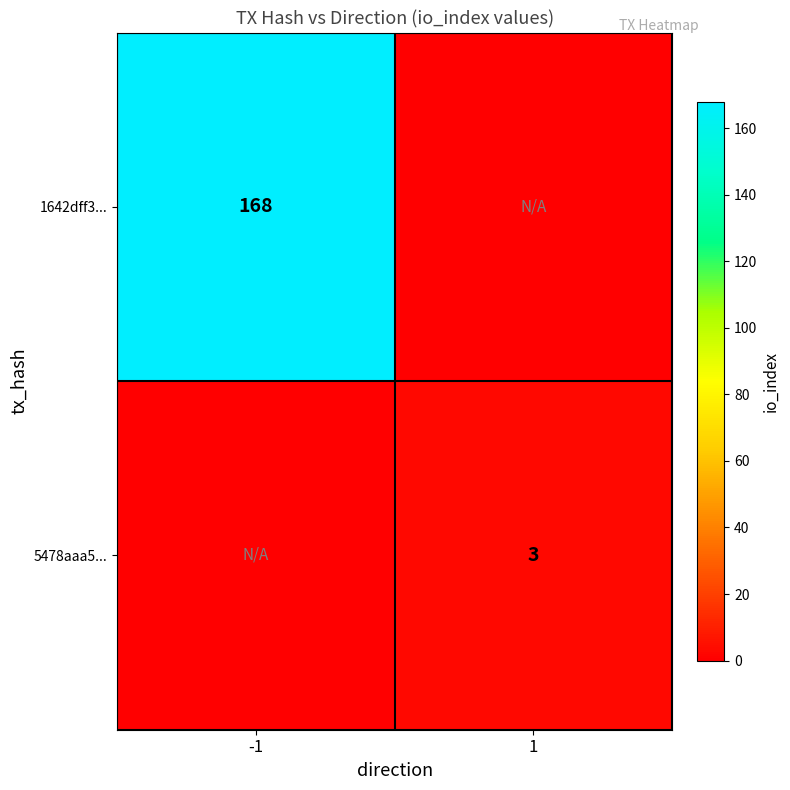

True or false: 1642dff3... has a value of 168 at -1.

True